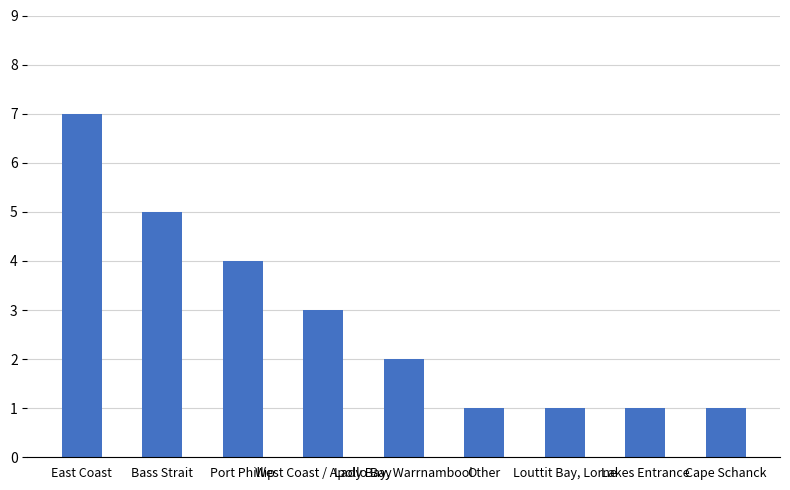

What is the smallest value displayed?

1